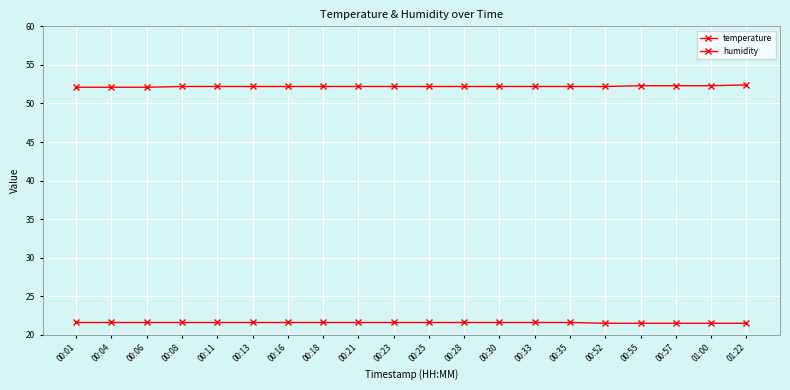

Does the chart have visible grid lines?

Yes